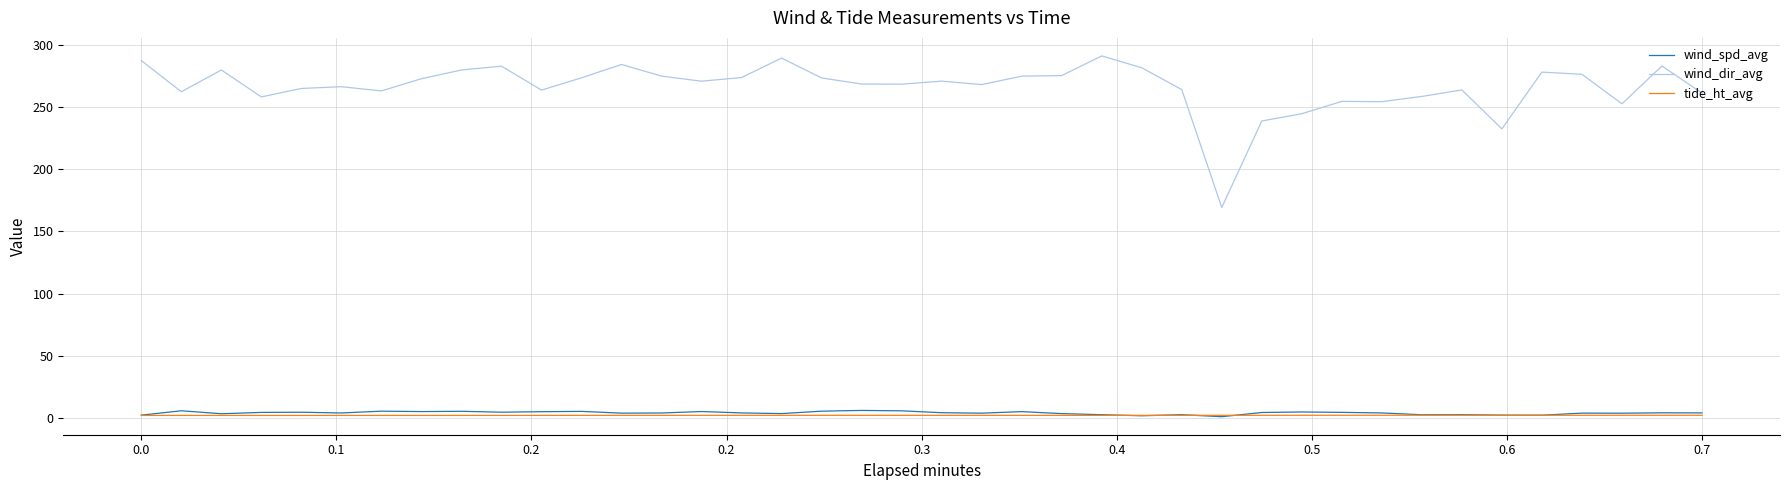

In wind_dir_avg, how many points are lower than both neighbors (excluding endpoints)?

11